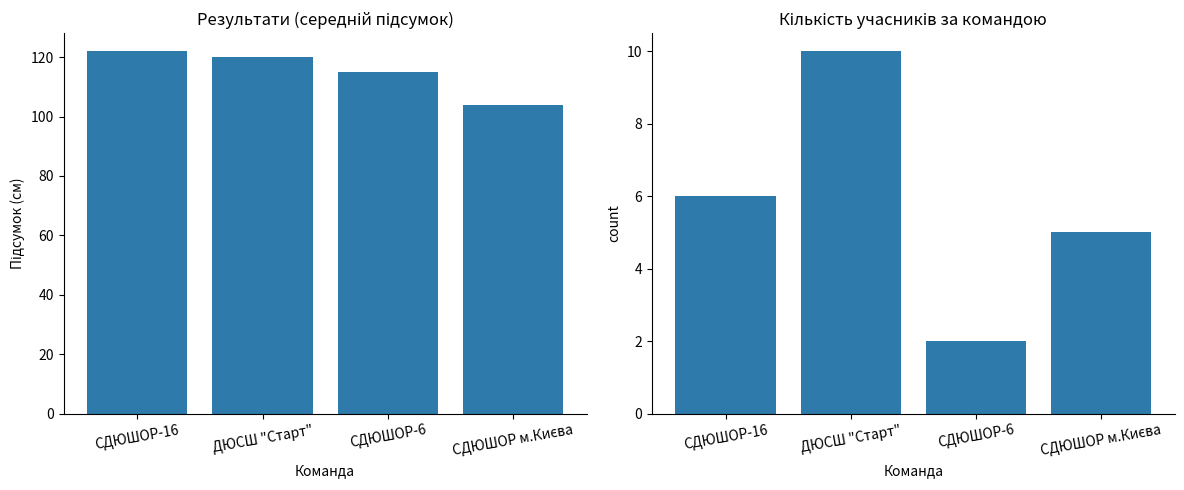

What is the spread (max minus min) of values at СДЮШОР м.Києва?

99